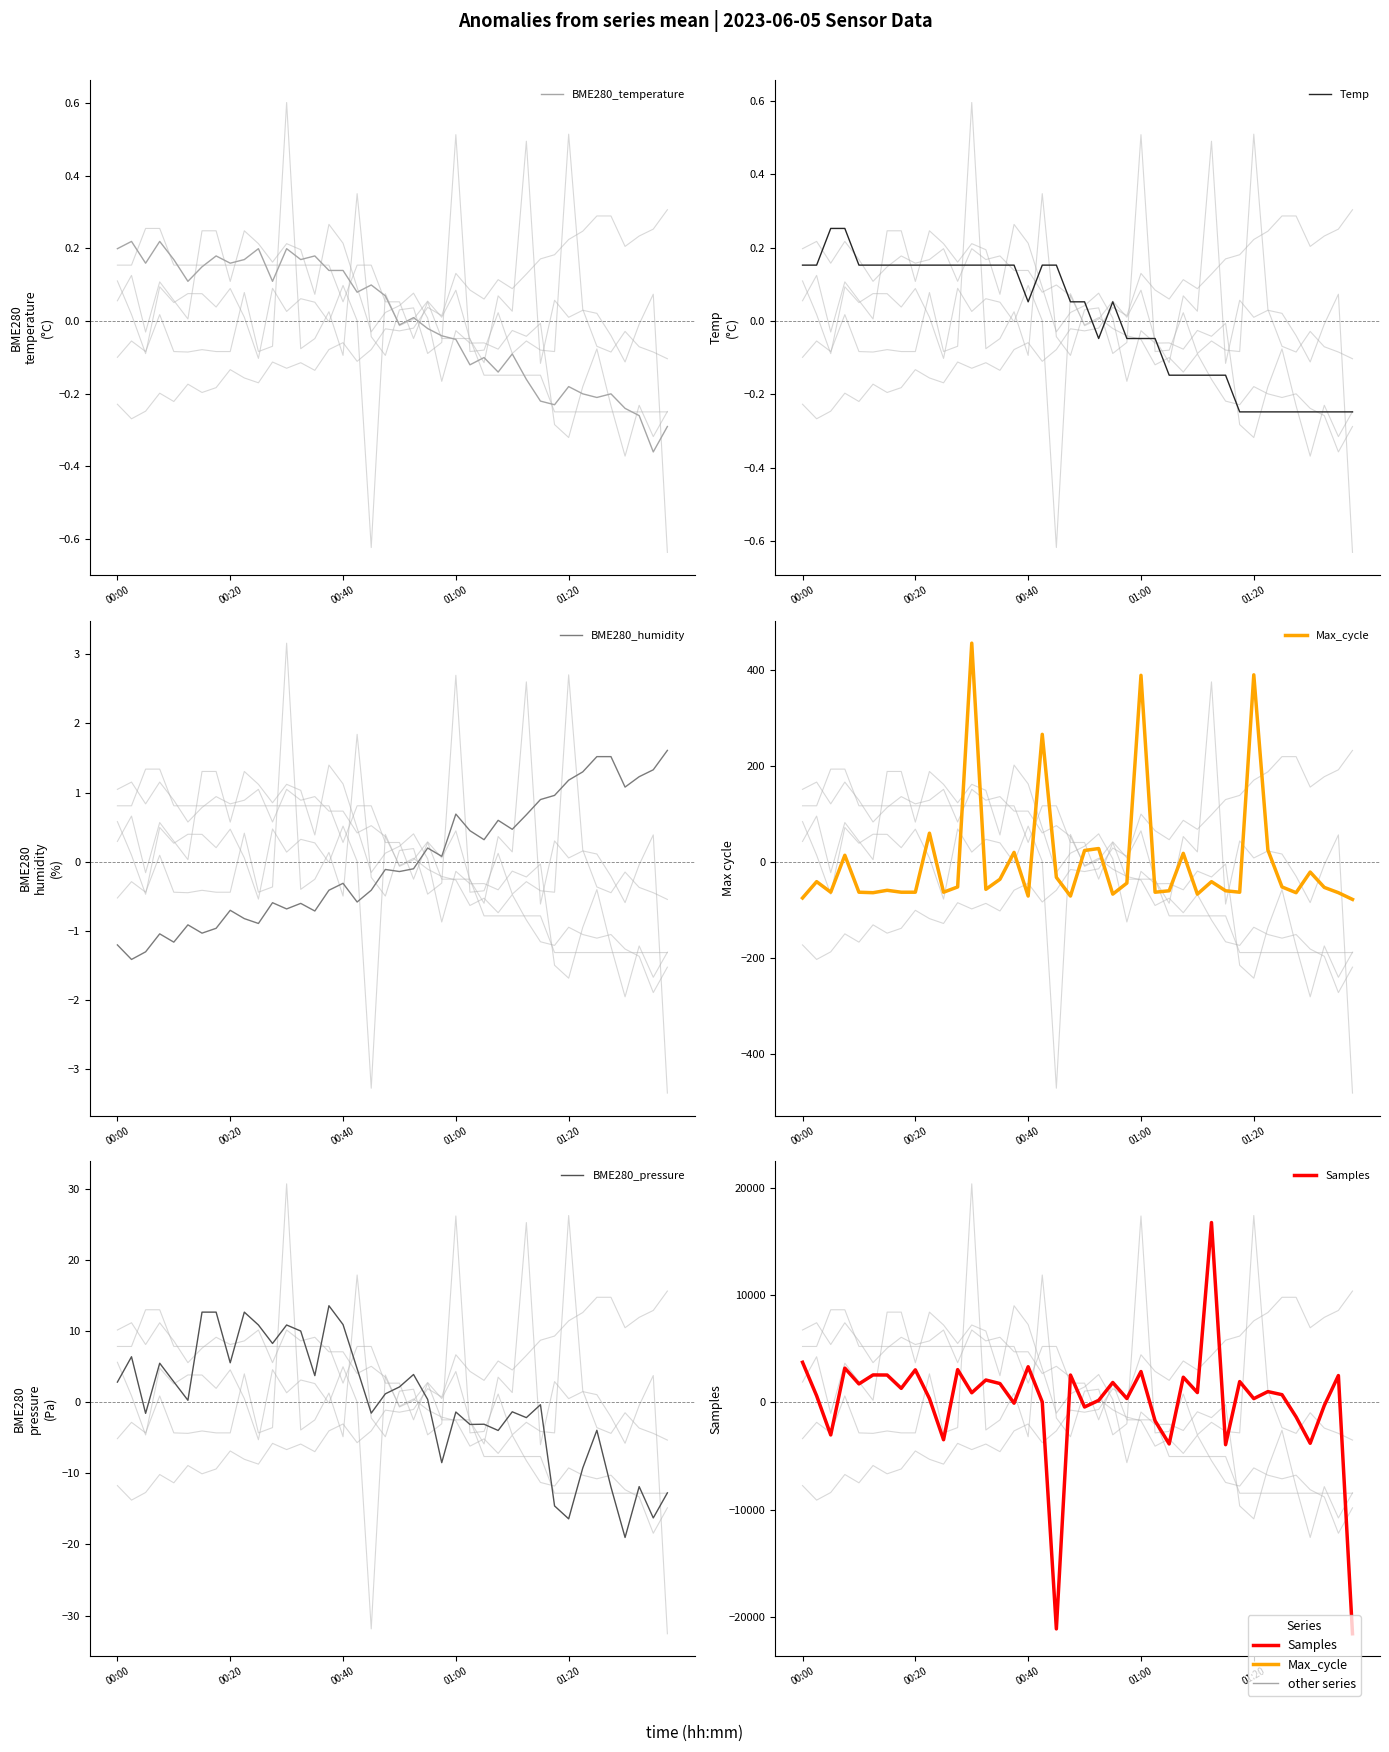

Which has a higher value, 5 or 24?

5